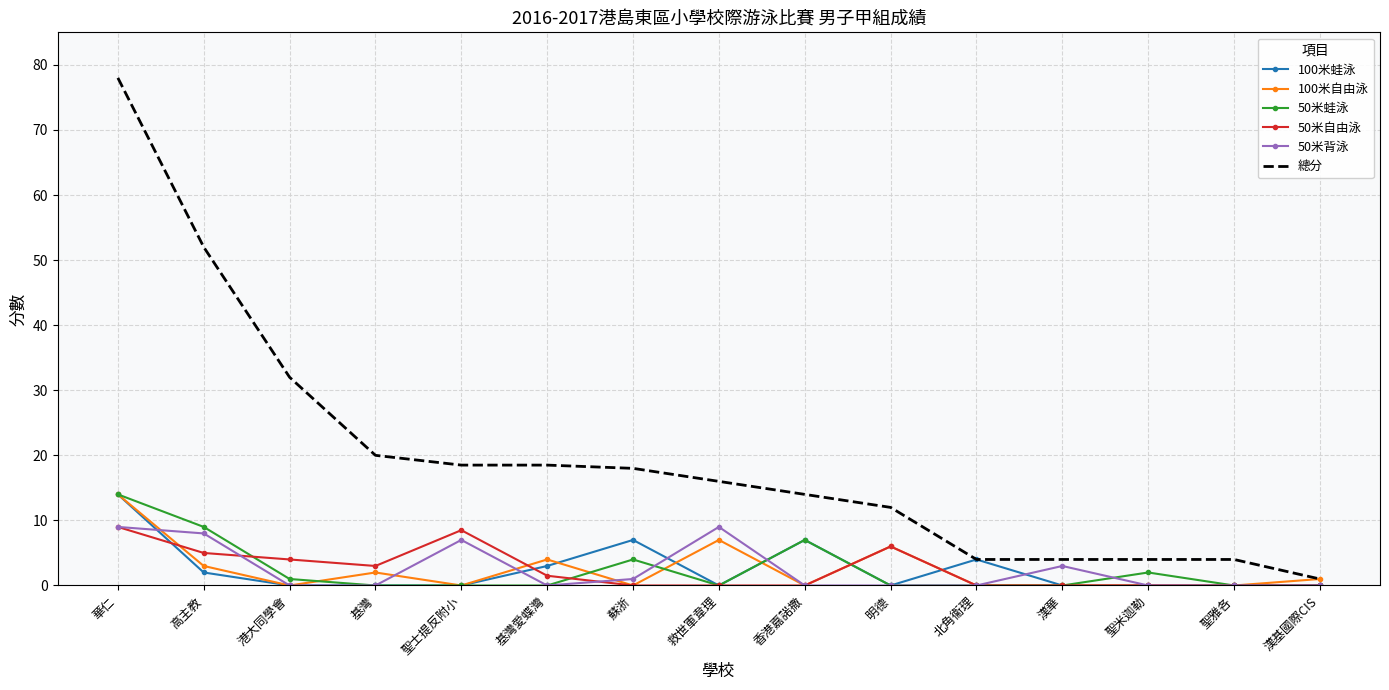

At which category is the sum across all series the highest?

華仁